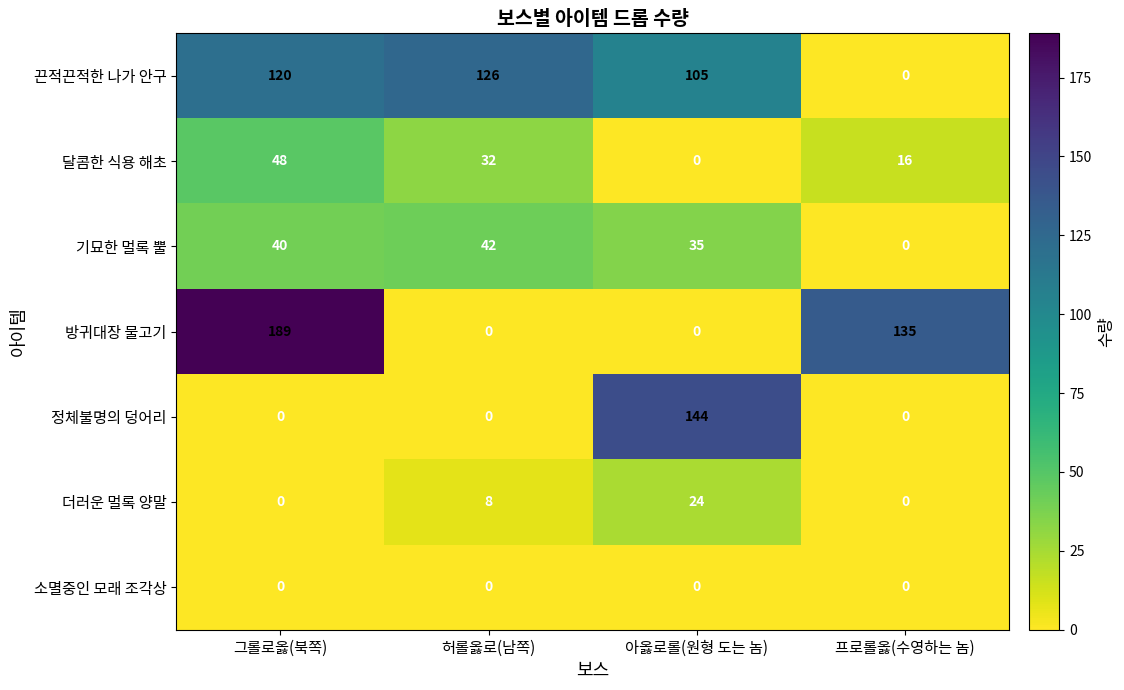

What is the greatest value displayed?

189